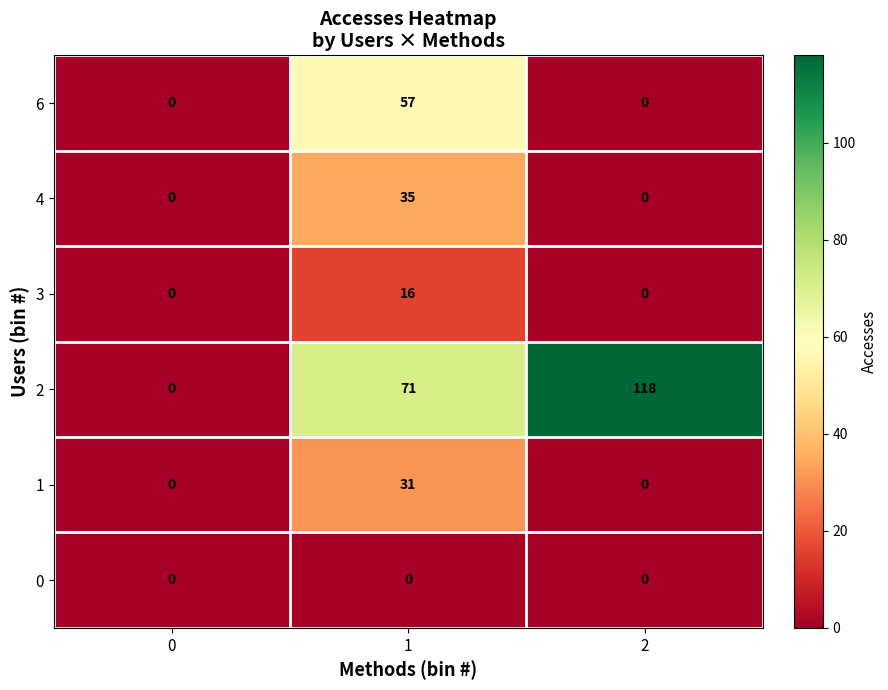

The value of 3 at 1 is 4. True or false?

False